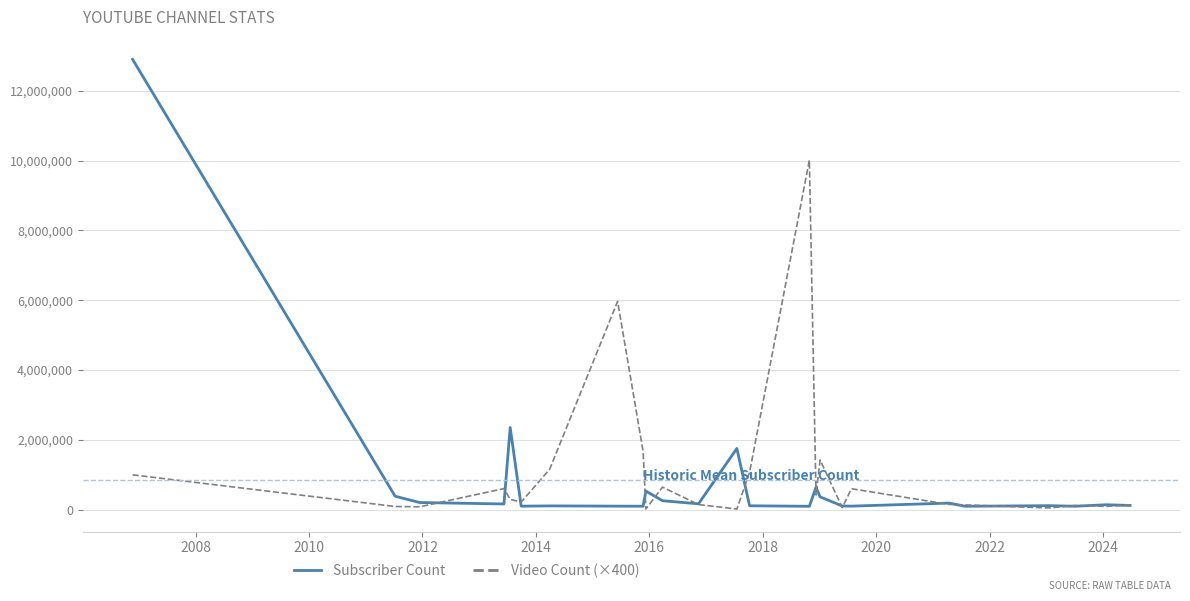

What is the maximum value for Subscriber Count?

12900000